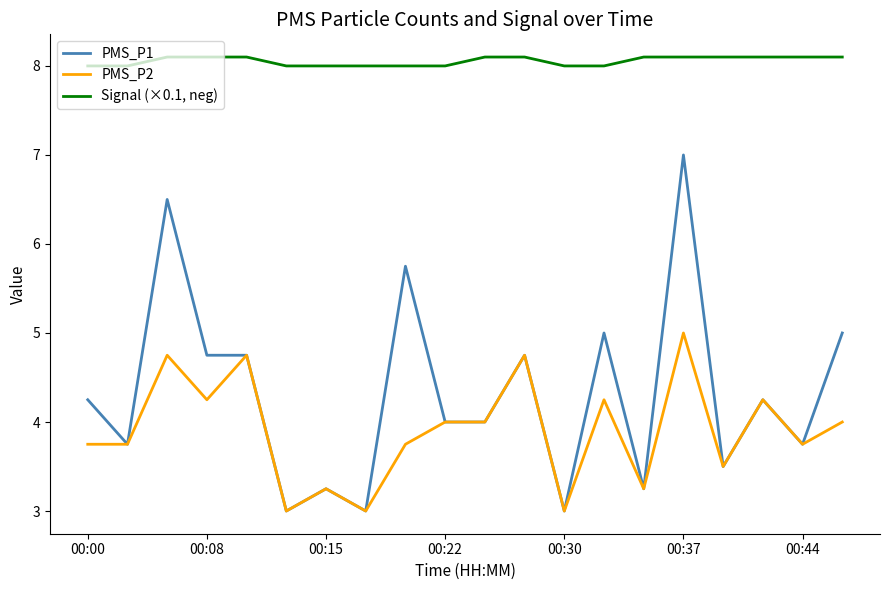

Which series has the largest range (max minus min)?

PMS_P1